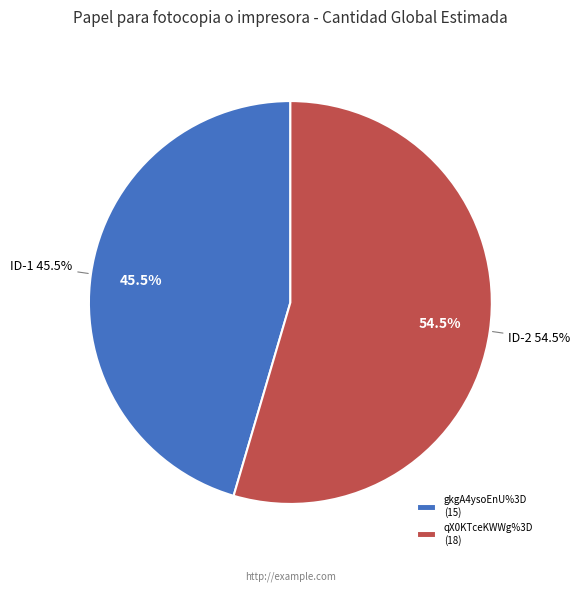

To the nearest percent, what is the difference between the qX0KTceKWWg%3D and gkgA4ysoEnU%3D slice percentages?

9%